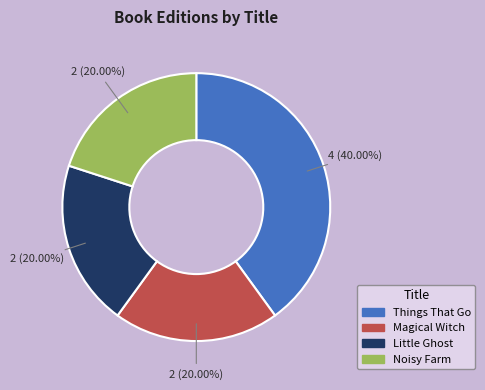

To the nearest percent, what is the difference between the largest and smallest slice percentages?

20%